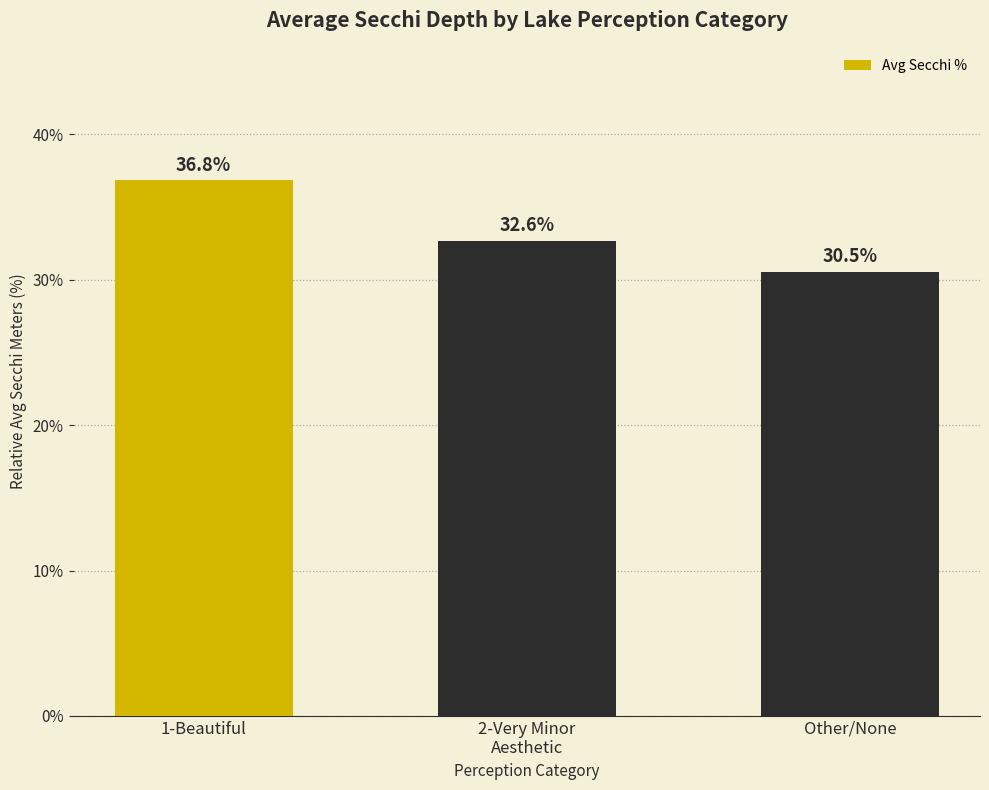

What is the sum of all values?

100.0